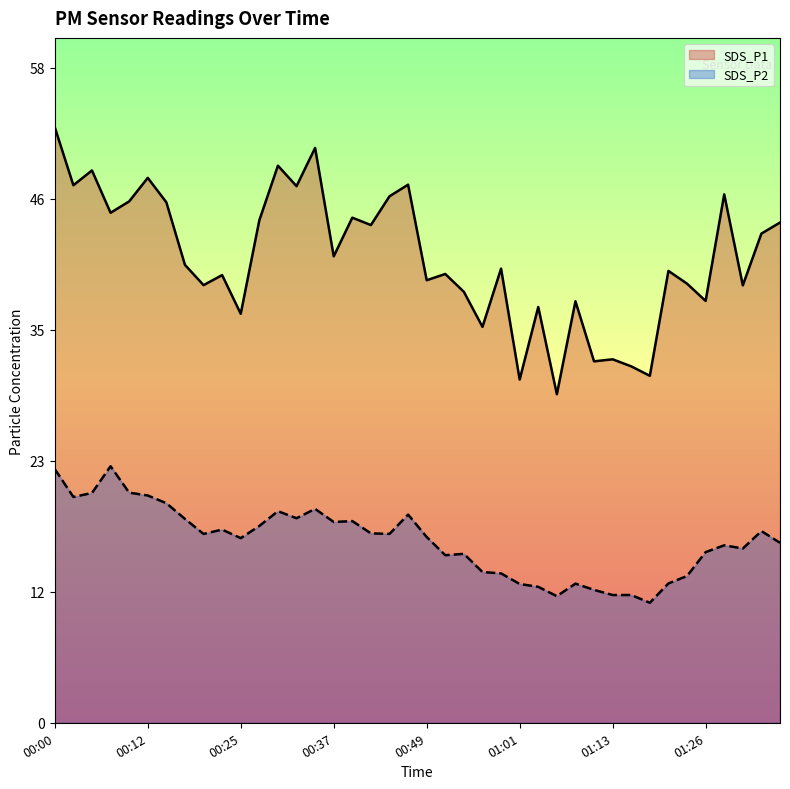

Where is the first local maximum for SDS_P1?

00:05